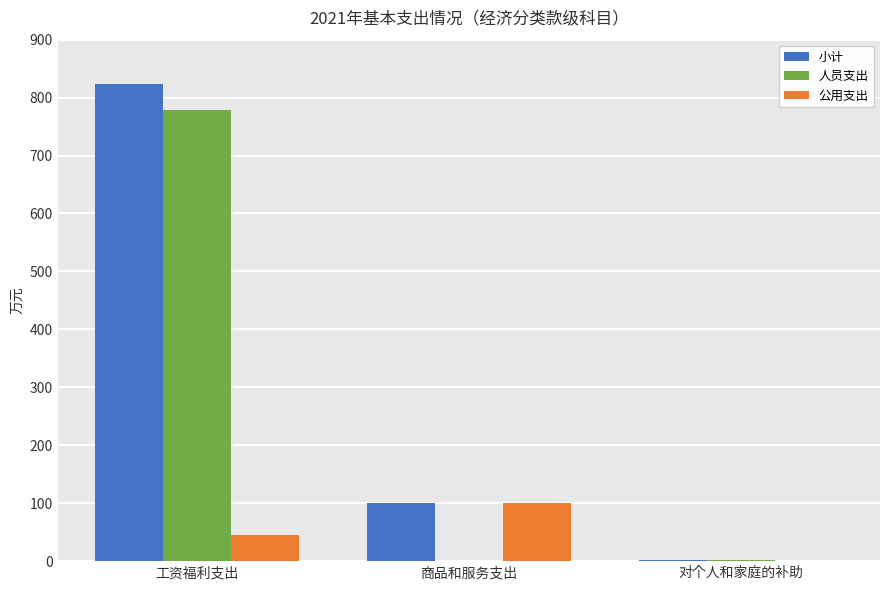

What is the maximum value shown in the chart?

823.6